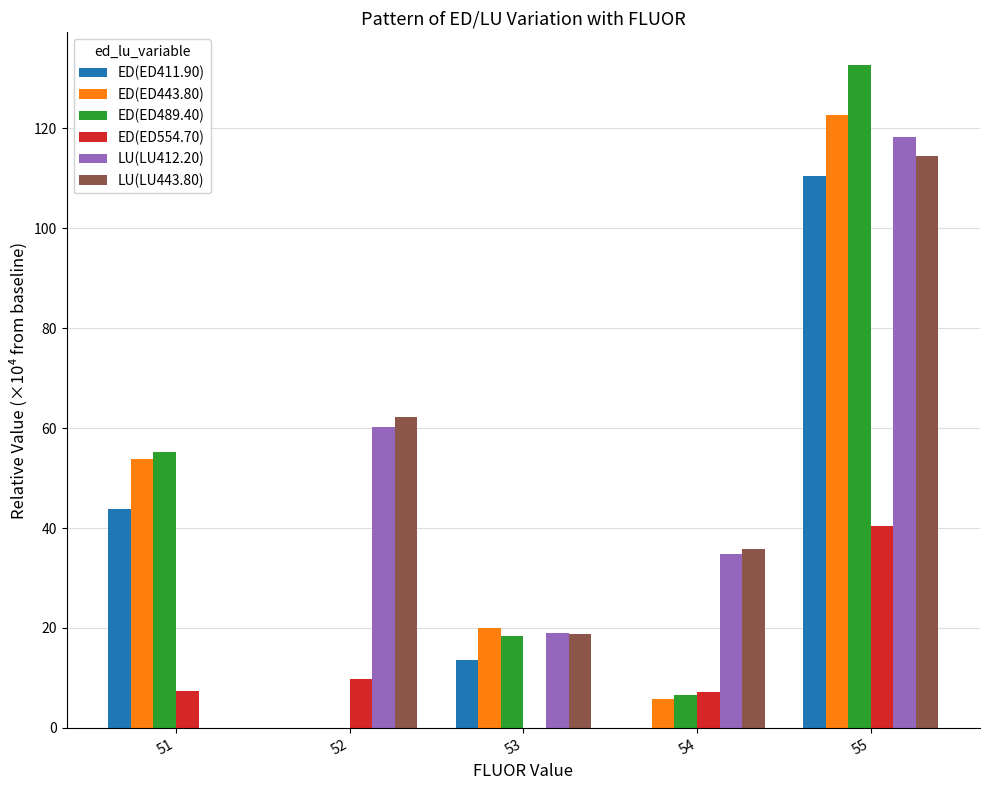

What are all the series names shown in the legend?

ED(ED411.90), ED(ED443.80), ED(ED489.40), ED(ED554.70), LU(LU412.20), LU(LU443.80)